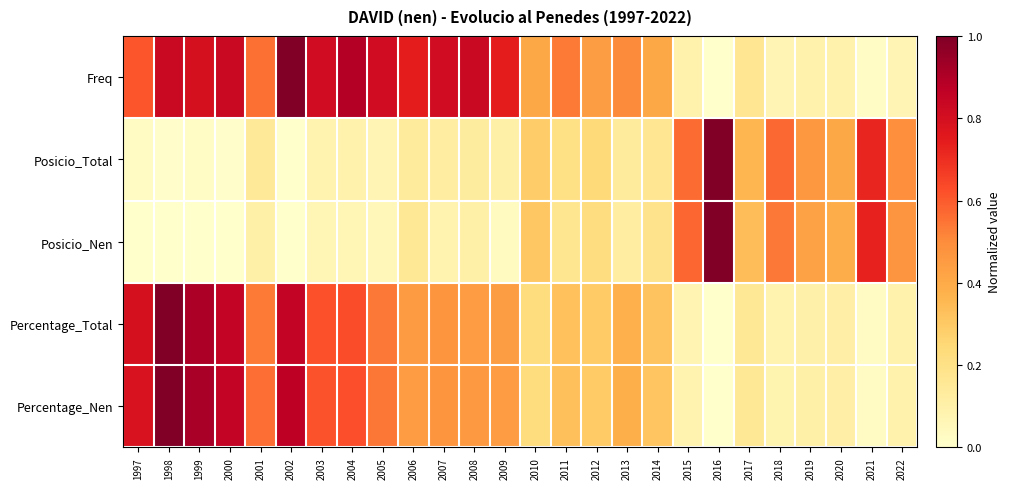

Reading right to left, what are all the values shown in this chart?

Freq: 2022=0.1	2021=0.0	2020=0.1	2019=0.1	2018=0.1	2017=0.2	2016=0.0	2015=0.1	2014=0.4	2013=0.5	2012=0.4	2011=0.5	2010=0.4	2009=0.7	2008=0.8	2007=0.8	2006=0.7	2005=0.8	2004=0.9	2003=0.8	2002=1.0	2001=0.6	2000=0.8	1999=0.8	1998=0.8	1997=0.6
Posicio_Total: 2022=0.5	2021=0.7	2020=0.4	2019=0.5	2018=0.6	2017=0.4	2016=1.0	2015=0.6	2014=0.2	2013=0.1	2012=0.2	2011=0.2	2010=0.3	2009=0.1	2008=0.1	2007=0.1	2006=0.1	2005=0.1	2004=0.1	2003=0.1	2002=0.0	2001=0.1	2000=0.0	1999=0.0	1998=0.0	1997=0.0
Posicio_Nen: 2022=0.5	2021=0.7	2020=0.4	2019=0.4	2018=0.5	2017=0.3	2016=1.0	2015=0.6	2014=0.2	2013=0.1	2012=0.2	2011=0.2	2010=0.3	2009=0.0	2008=0.1	2007=0.1	2006=0.2	2005=0.1	2004=0.1	2003=0.1	2002=0.0	2001=0.1	2000=0.0	1999=0.0	1998=0.0	1997=0.0
Percentage_Total: 2022=0.1	2021=0.0	2020=0.1	2019=0.1	2018=0.1	2017=0.2	2016=0.0	2015=0.1	2014=0.3	2013=0.4	2012=0.3	2011=0.3	2010=0.2	2009=0.4	2008=0.4	2007=0.5	2006=0.5	2005=0.5	2004=0.6	2003=0.6	2002=0.9	2001=0.5	2000=0.8	1999=0.9	1998=1.0	1997=0.8
Percentage_Nen: 2022=0.1	2021=0.0	2020=0.1	2019=0.1	2018=0.1	2017=0.2	2016=0.0	2015=0.1	2014=0.3	2013=0.4	2012=0.3	2011=0.3	2010=0.2	2009=0.4	2008=0.5	2007=0.5	2006=0.4	2005=0.5	2004=0.6	2003=0.6	2002=0.9	2001=0.6	2000=0.8	1999=0.9	1998=1.0	1997=0.8